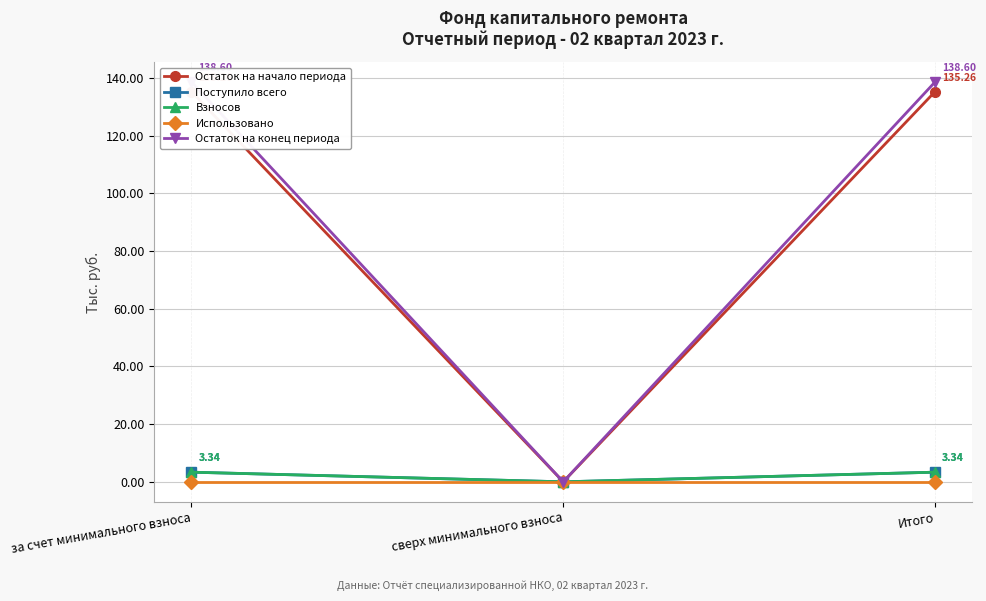

Where is Поступило всего nearest to the value 1?

сверх минимального взноса